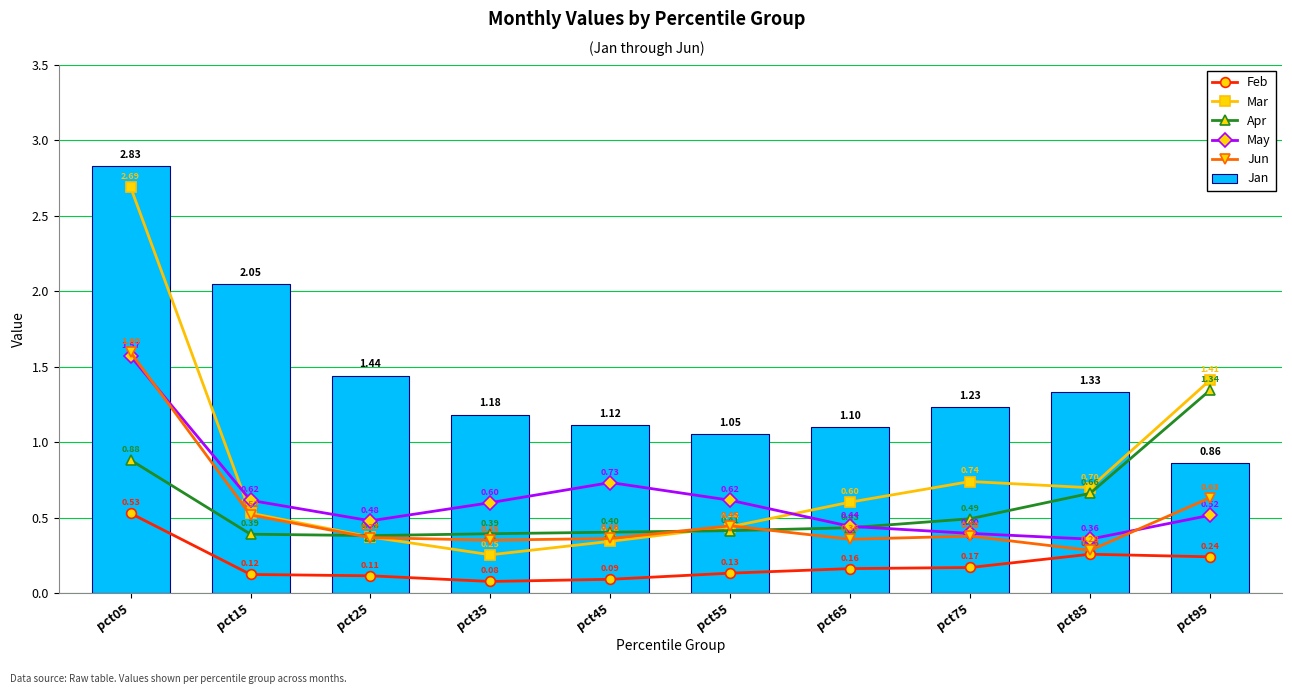

What is the difference between the maximum and second lowest values in the Apr series?

1.0